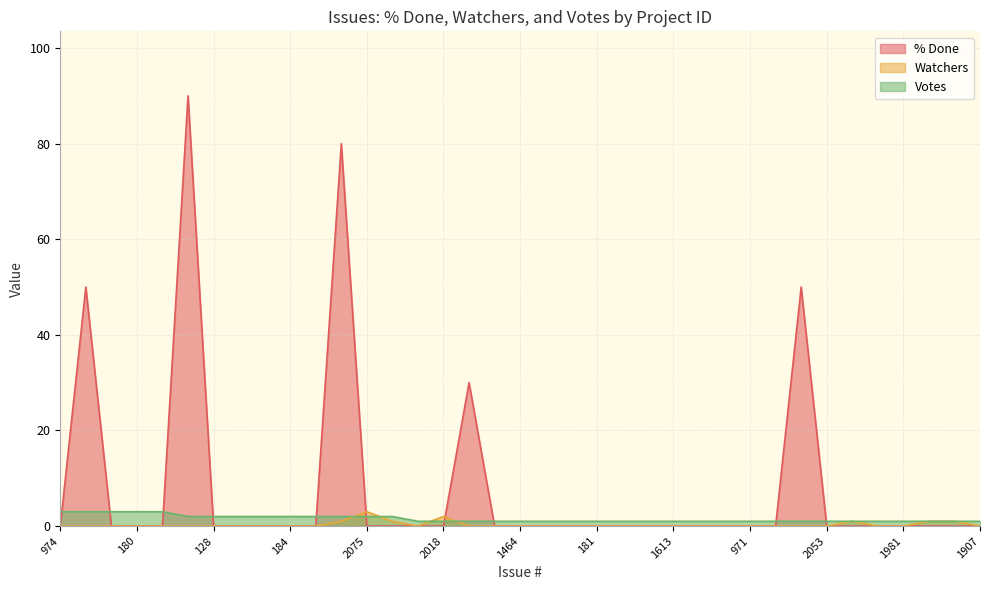

What is the minimum value for Votes?

1